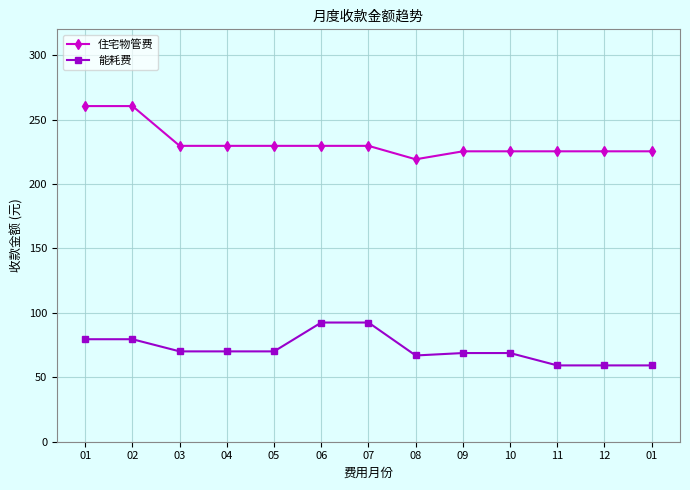

List the series in order of their peak value, highest first.

住宅物管费, 能耗费